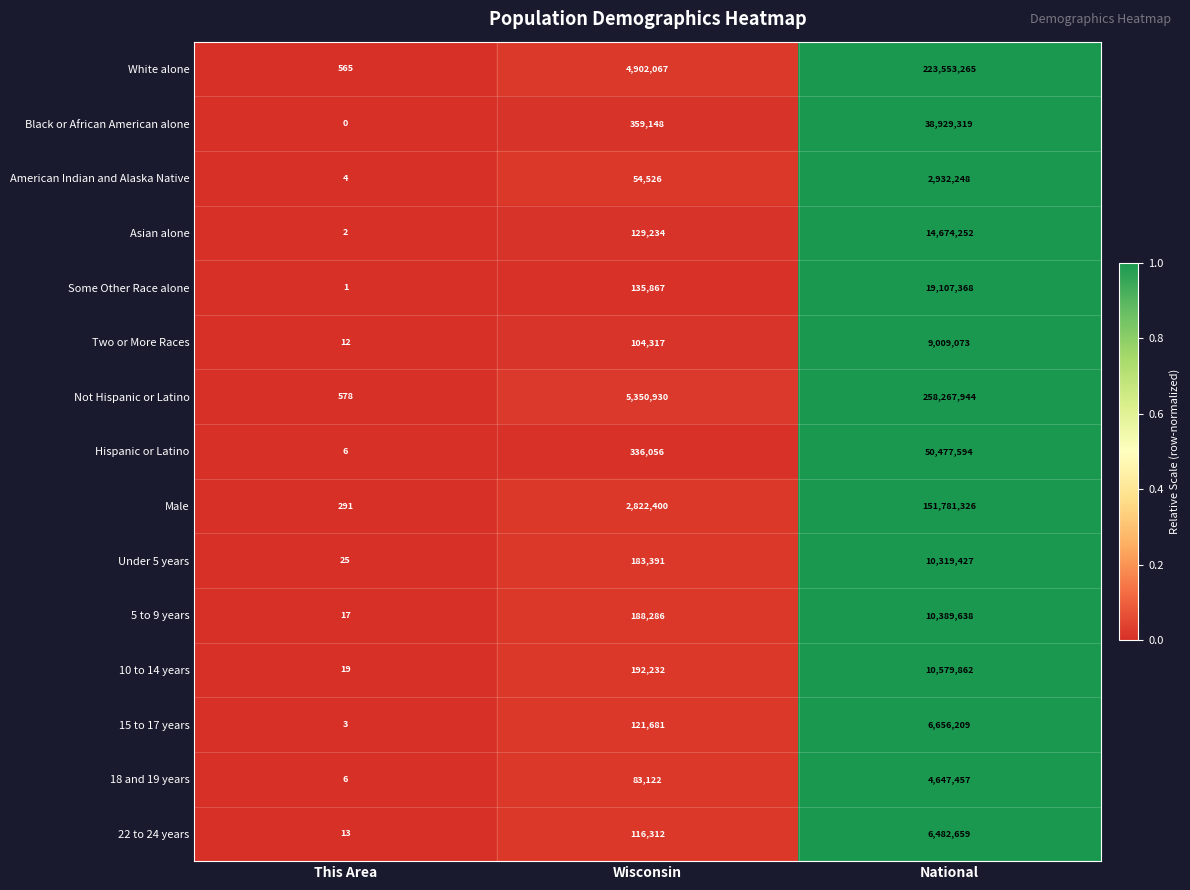

List the labels in order of Hispanic or Latino value, smallest first.

This Area, Wisconsin, National